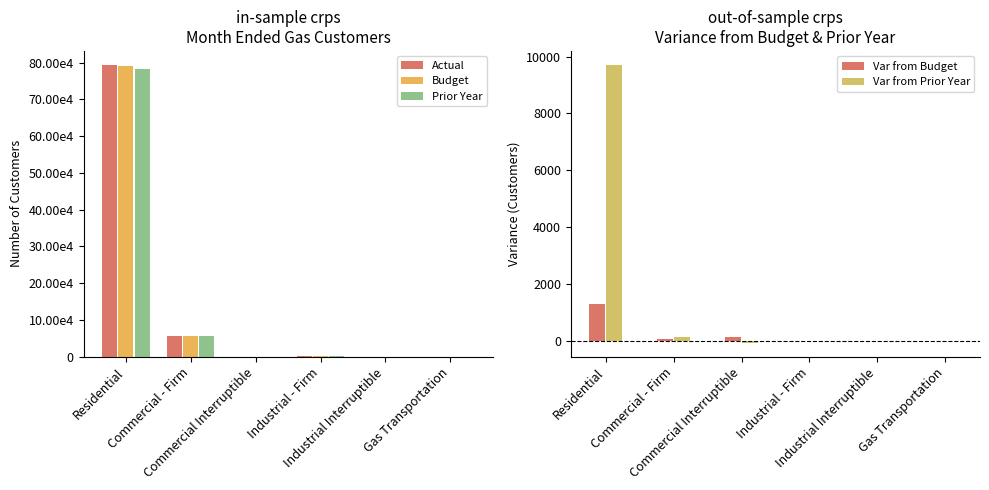

Between Industrial - Firm and Industrial Interruptible, which series saw the biggest shift?

Prior Year